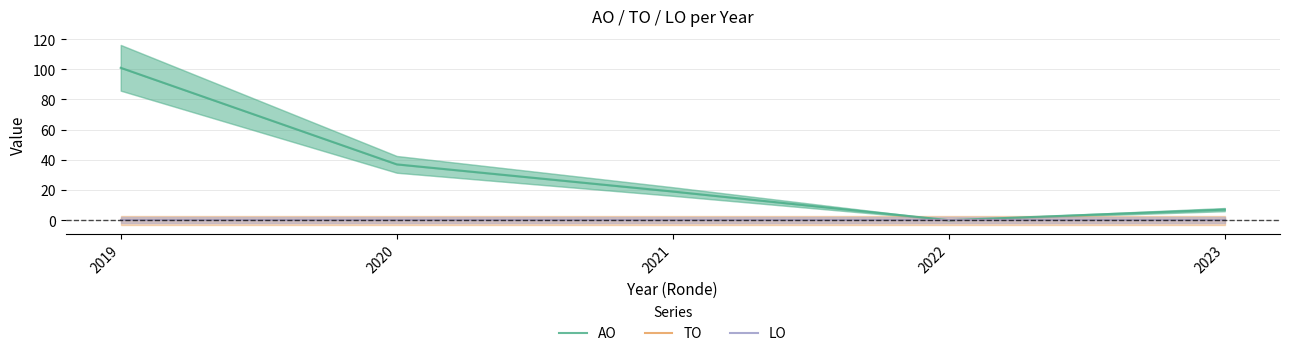

What are all the series names shown in the legend?

AO, TO, LO